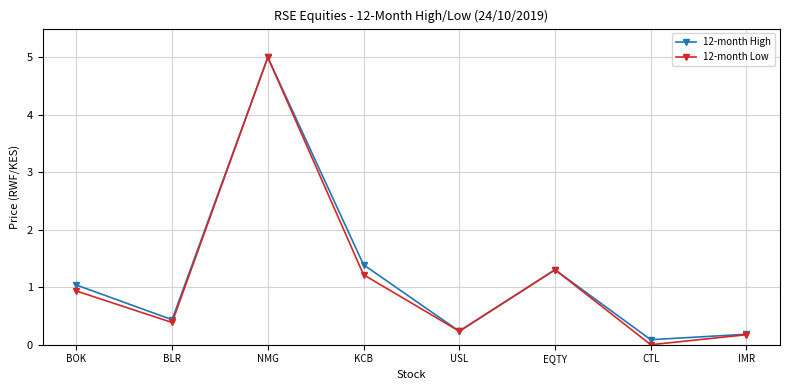

Rank the categories by 12-month High value from lowest to highest.

CTL, IMR, USL, BLR, BOK, EQTY, KCB, NMG